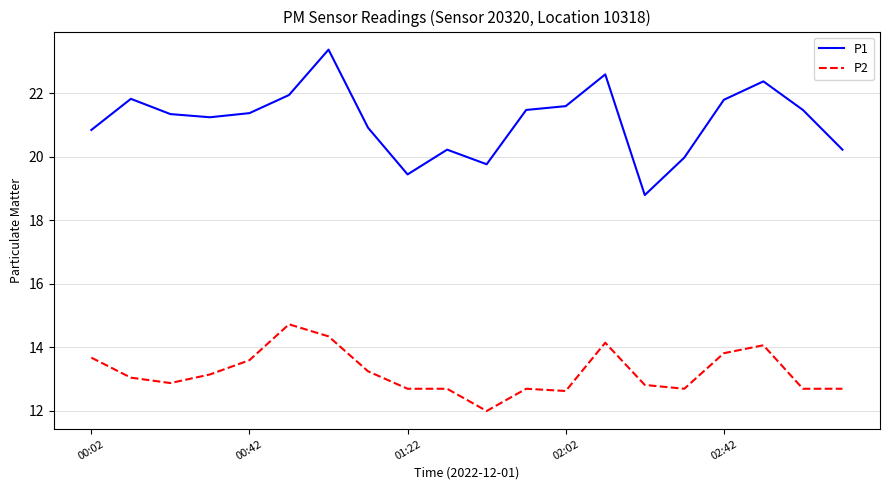

What is the difference between the maximum and minimum values in the P2 series?

2.7